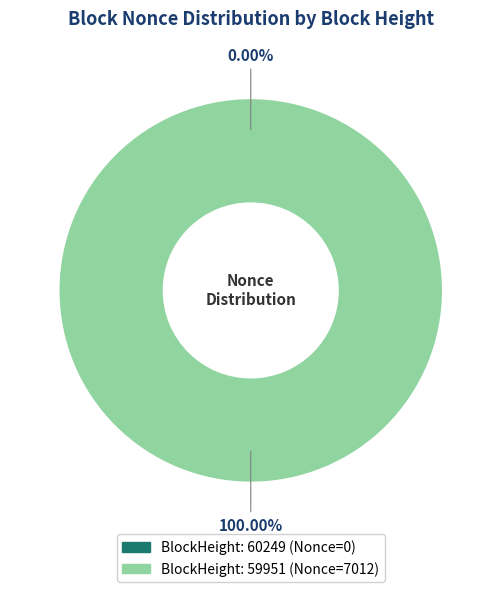

Which slice is the largest?

59951